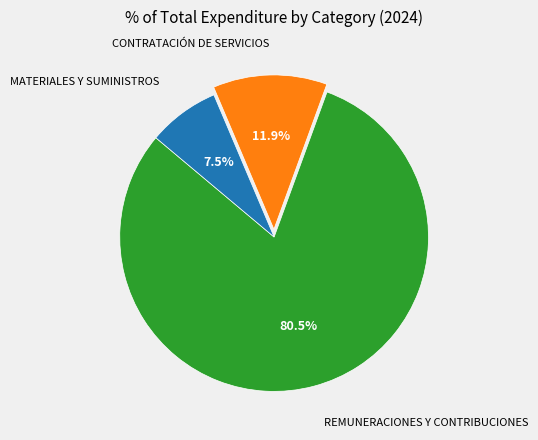

Does any single category account for the majority?

Yes